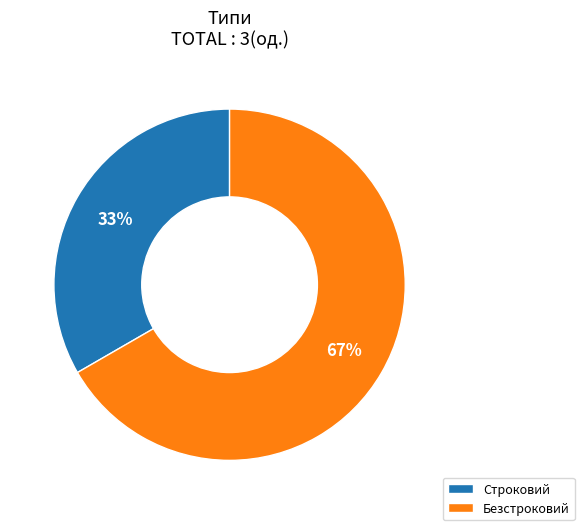

Which slice is the largest?

Безстроковий